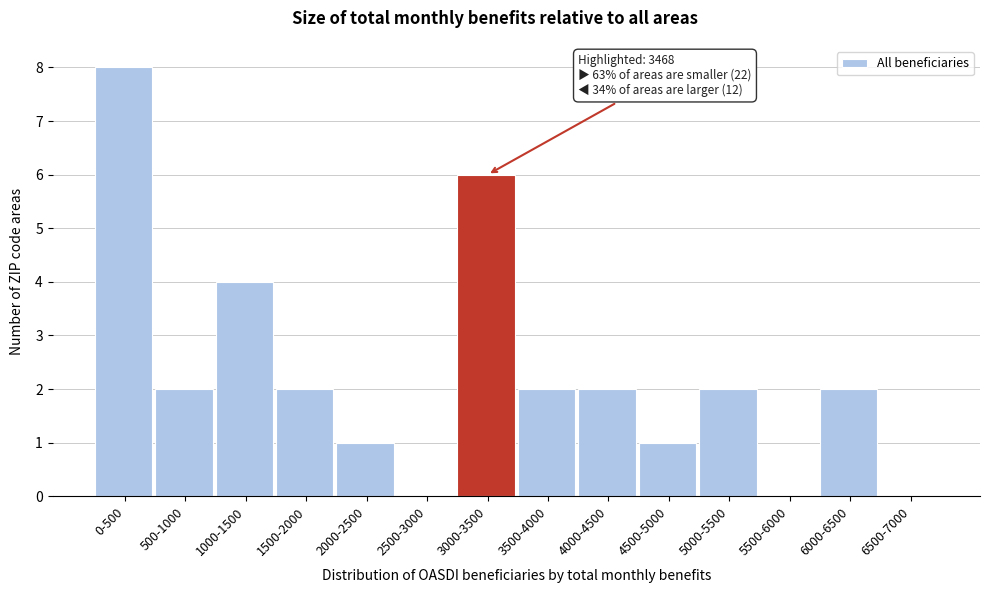

Reading right to left, what are all the values shown in this chart?

6500-7000=0	6000-6500=2	5500-6000=0	5000-5500=2	4500-5000=1	4000-4500=2	3500-4000=2	3000-3500=6	2500-3000=0	2000-2500=1	1500-2000=2	1000-1500=4	500-1000=2	0-500=8